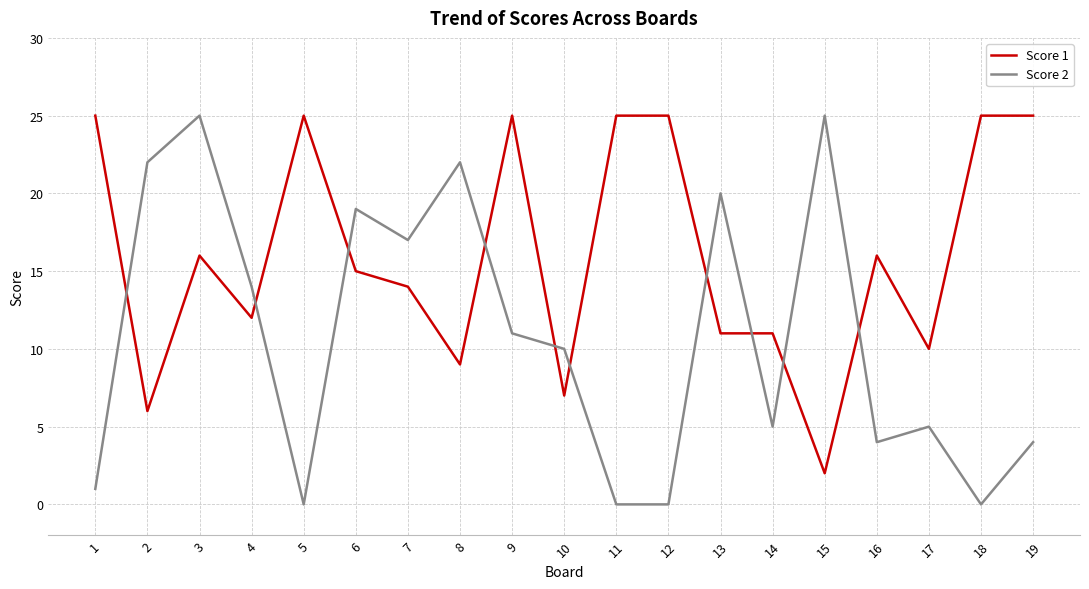

The value of Score 2 at 17 is 5. True or false?

True